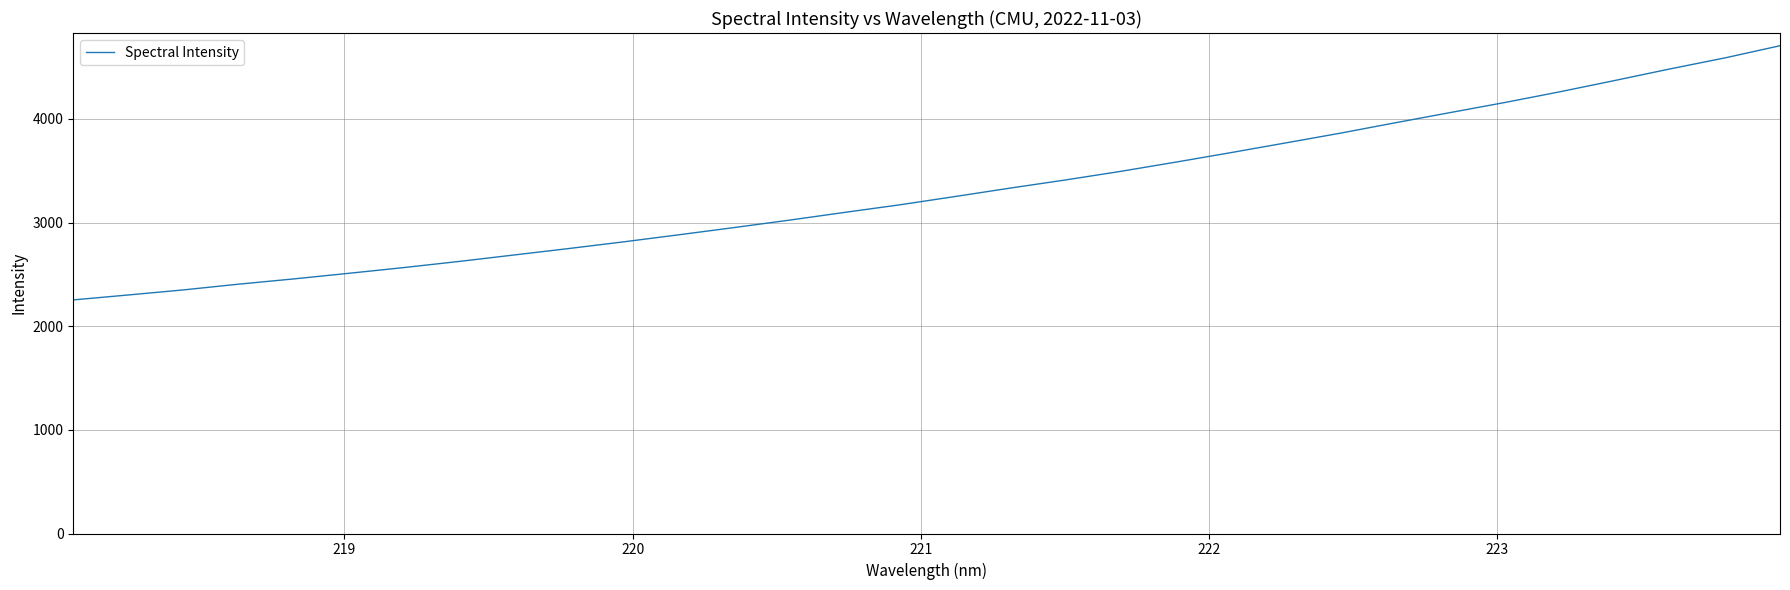

What is the maximum value shown in the chart?

4706.6